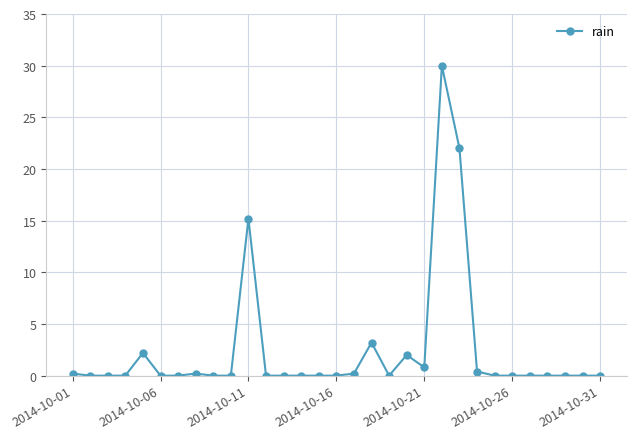

What is the average value?

2.5